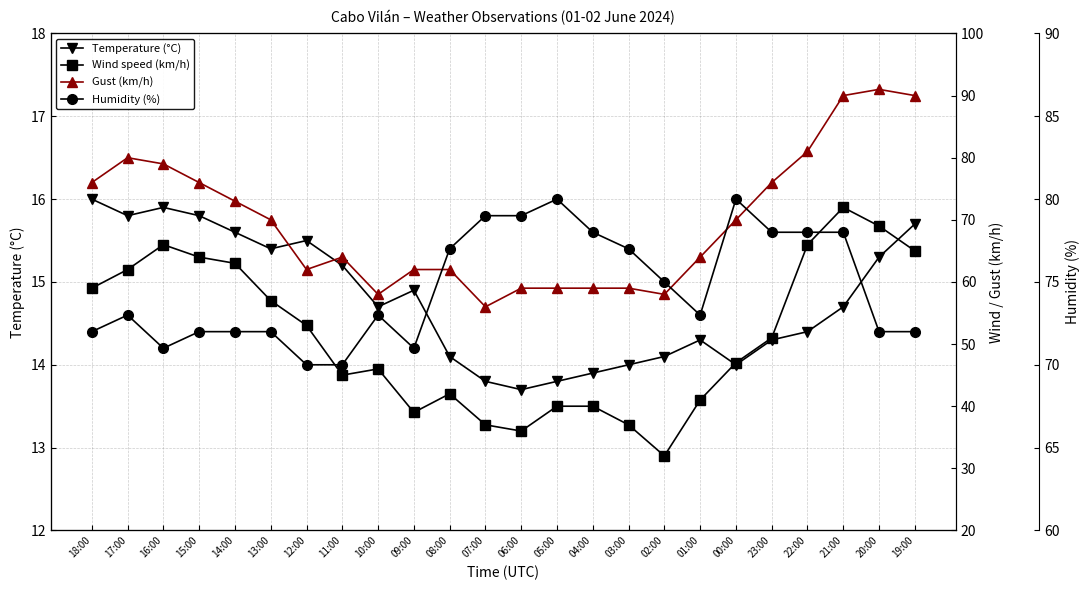

Rank the series at 01:00 from lowest to highest value.

Temperature (°C), Wind speed (km/h), Gust (km/h), Humidity (%)